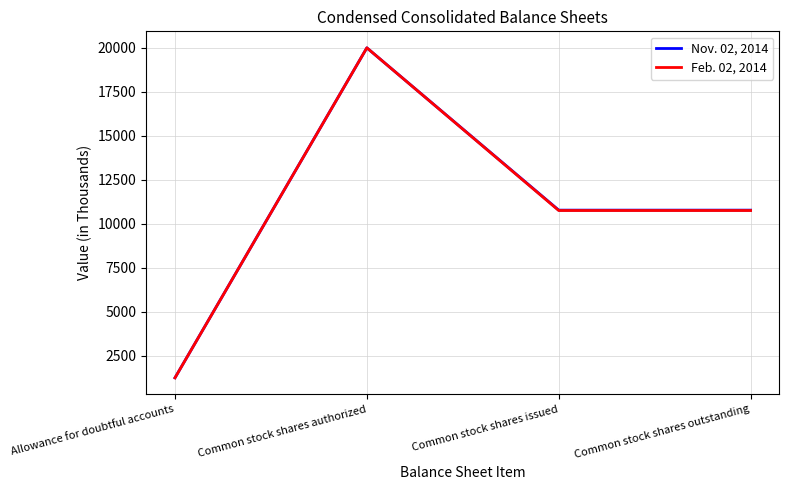

Reading left to right, list all the values displayed in this chart.

Nov. 02, 2014: 1244	20000	10774	10774
Feb. 02, 2014: 1243	20000	10753	10753